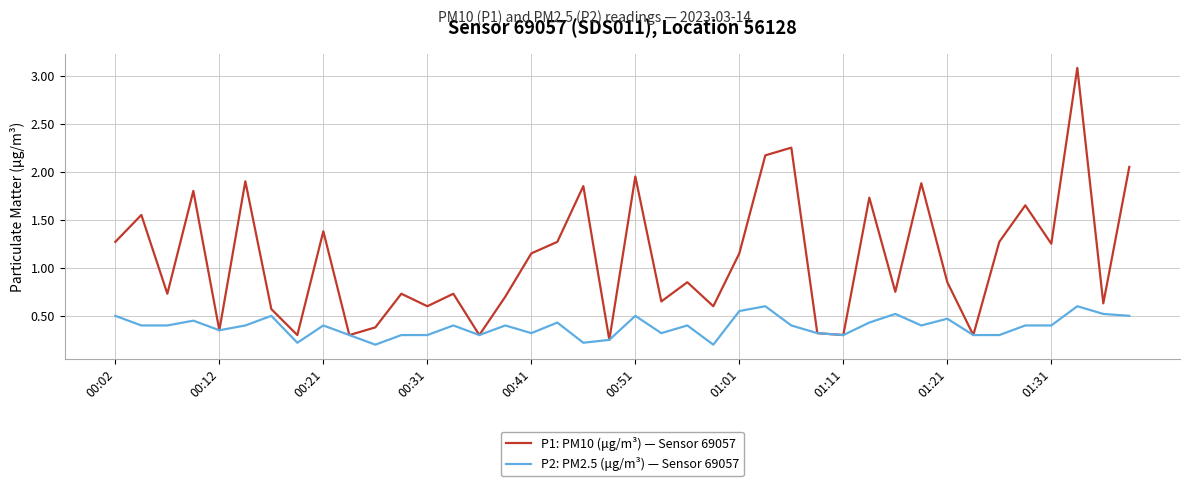

What is the maximum value for P1: PM10 (μg/m³) — Sensor 69057?

3.1